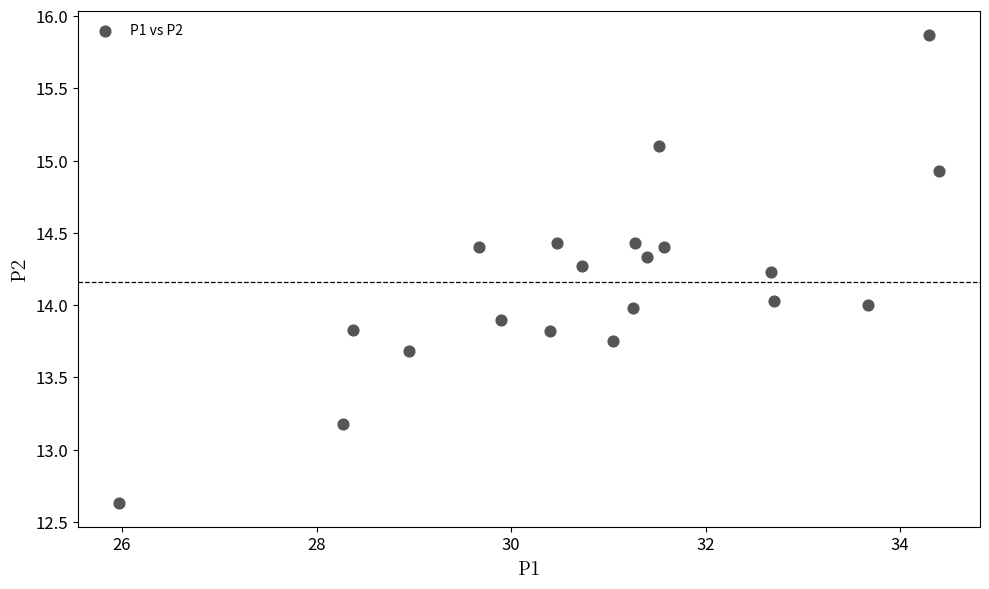

What is the range of X values (max minus min)?

8.4